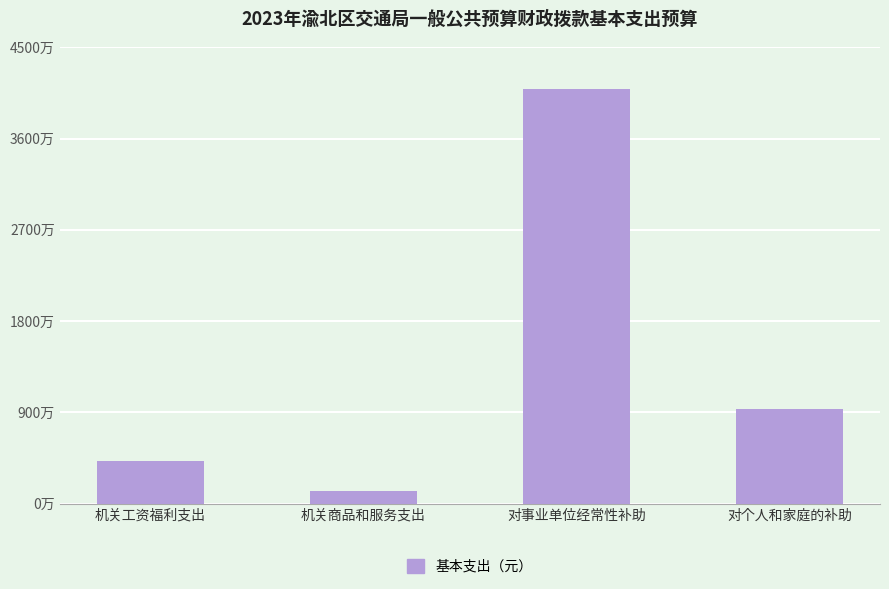

What is the smallest value displayed?

1239905.4